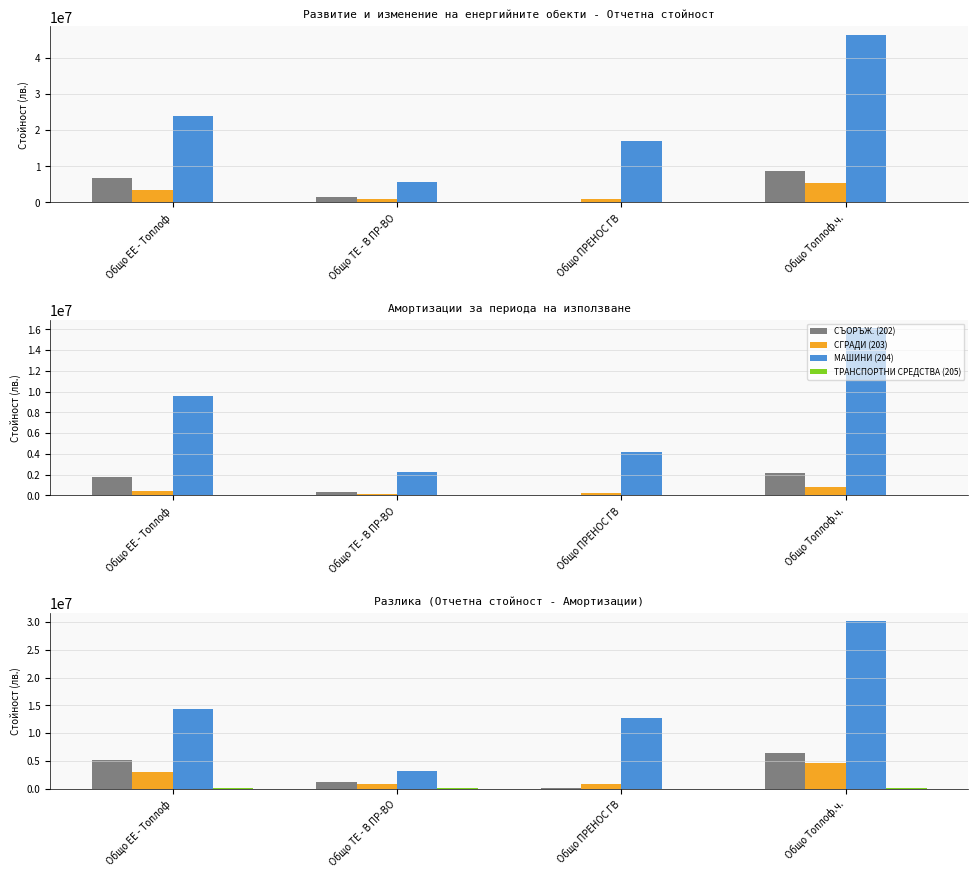

What is the spread (max minus min) of values at Общо Топлоф.ч.?

30139882.2